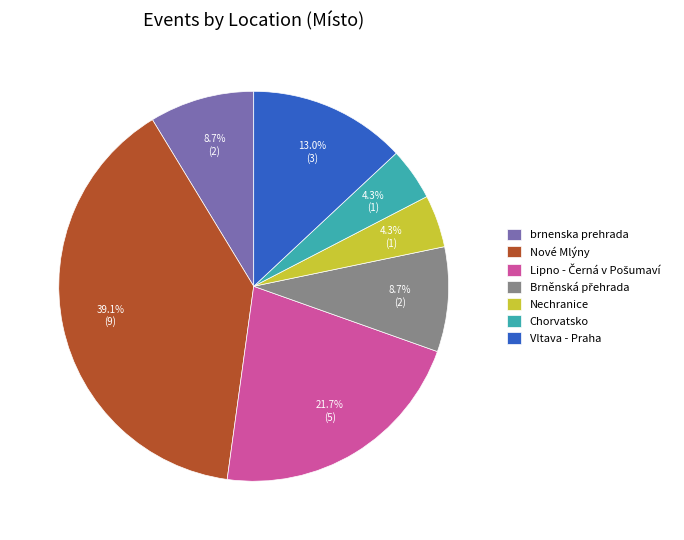

True or false: Vltava - Praha accounts for 13% of the total.

True